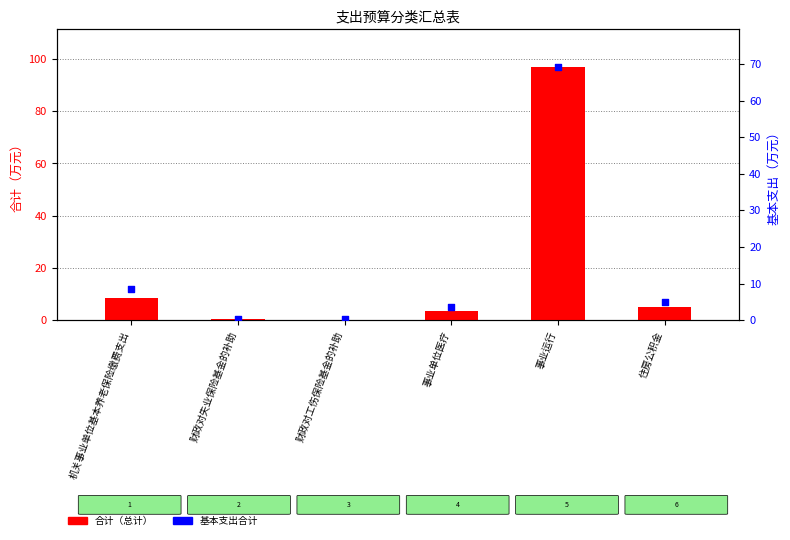

At which category is the sum across all series the highest?

事业运行